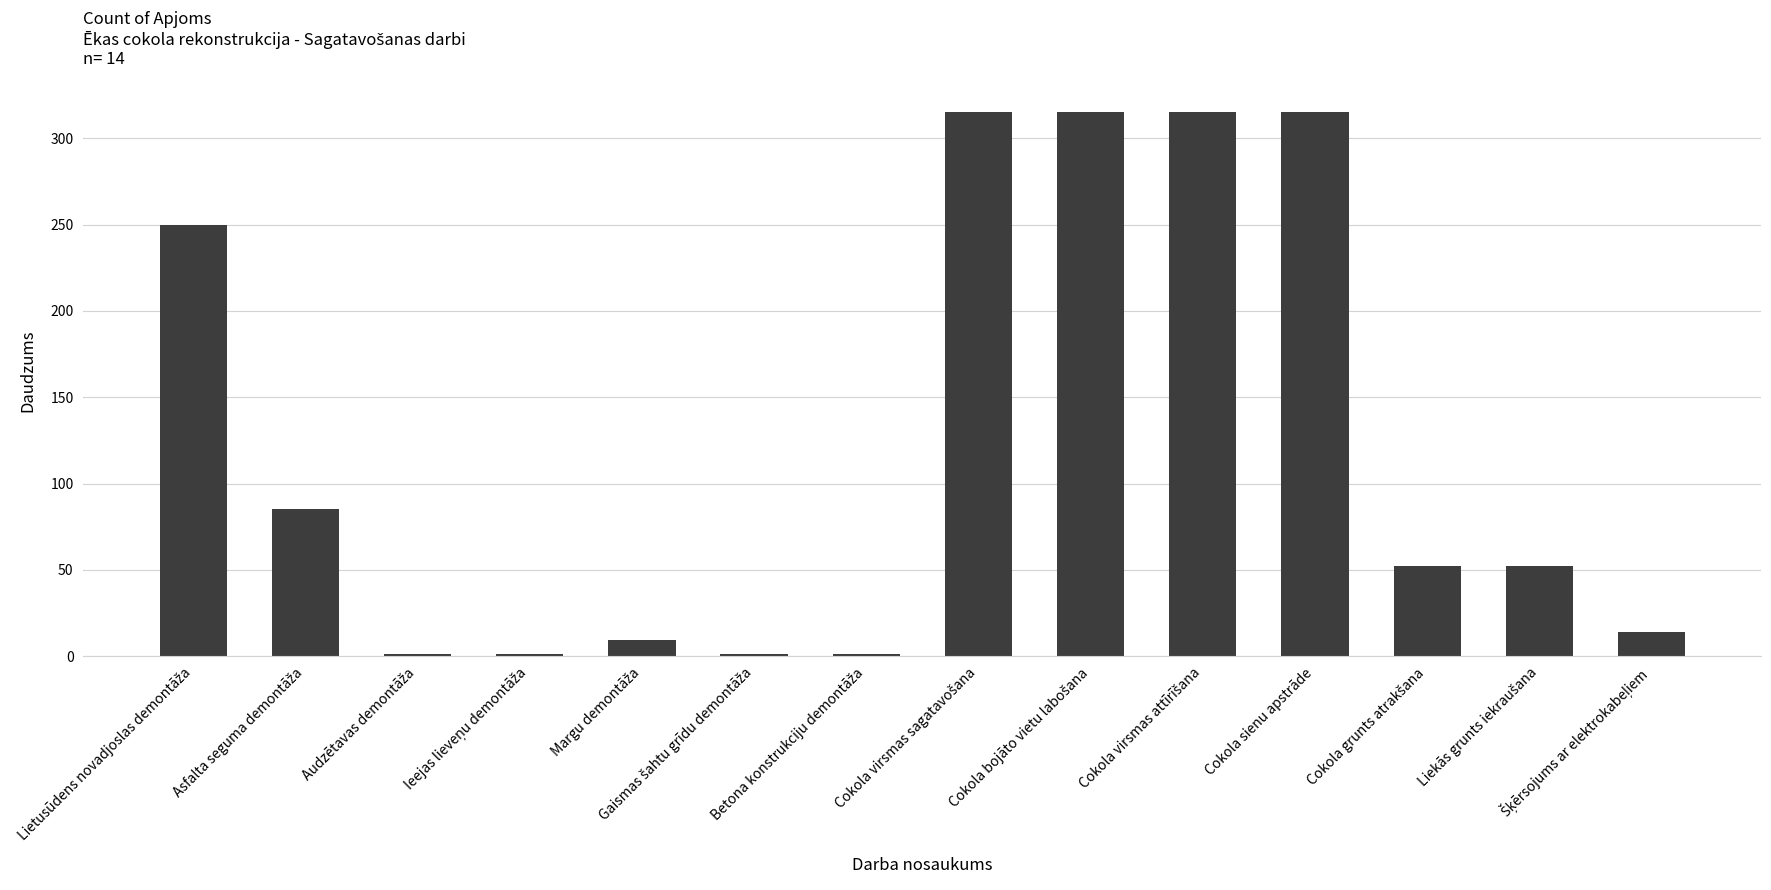

What is the average value?

123.5